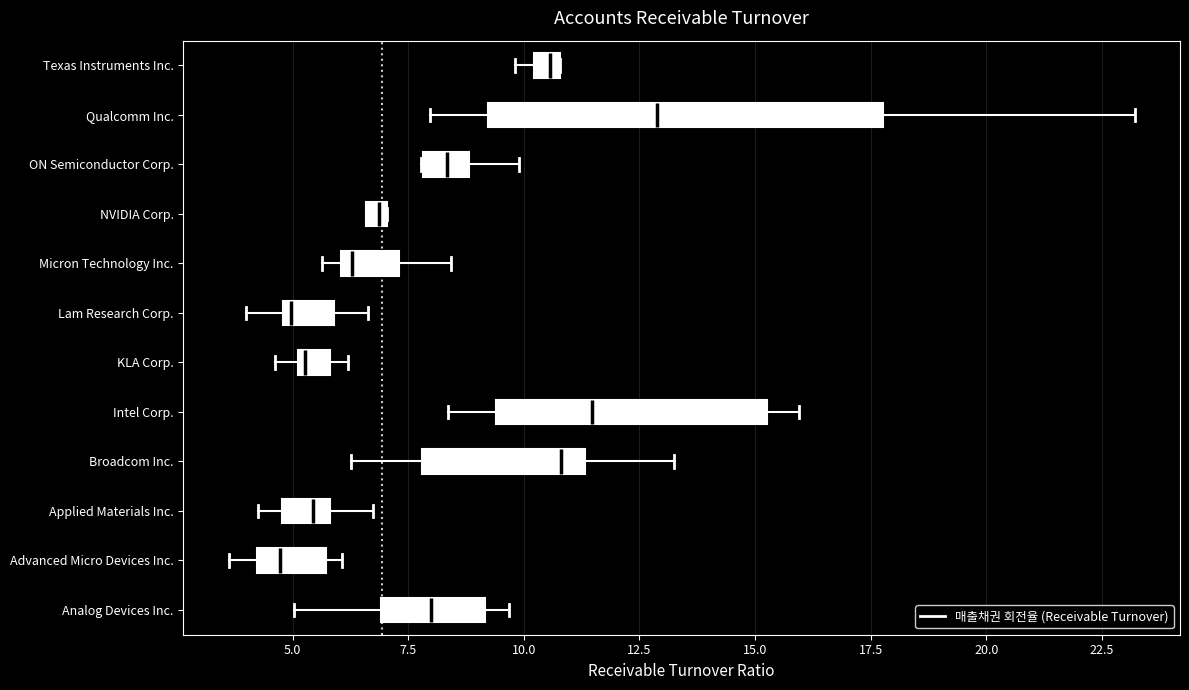

Which box is the widest, from its left edge to its right edge?

Qualcomm Inc.